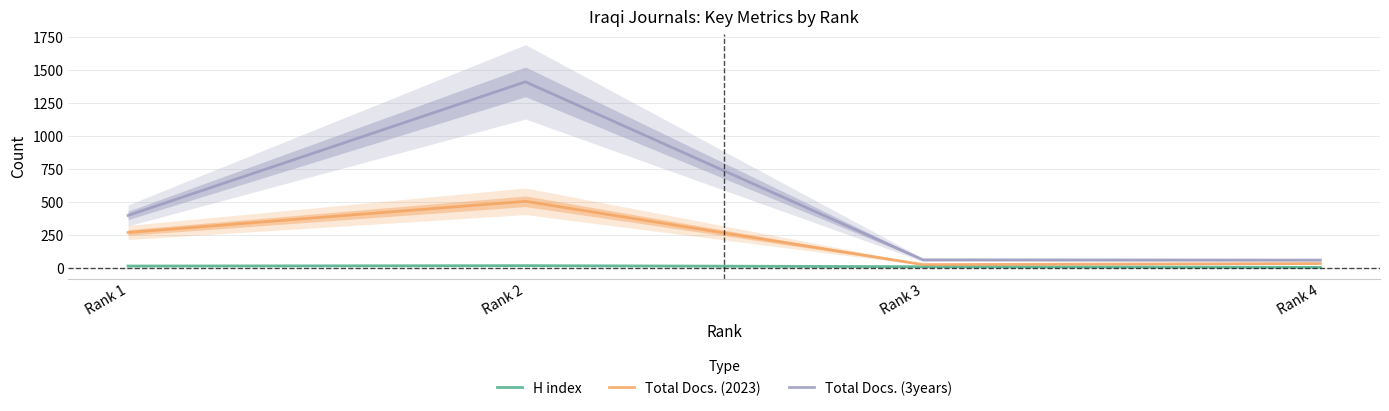

At which label is H index closest to 9?

Rank 3